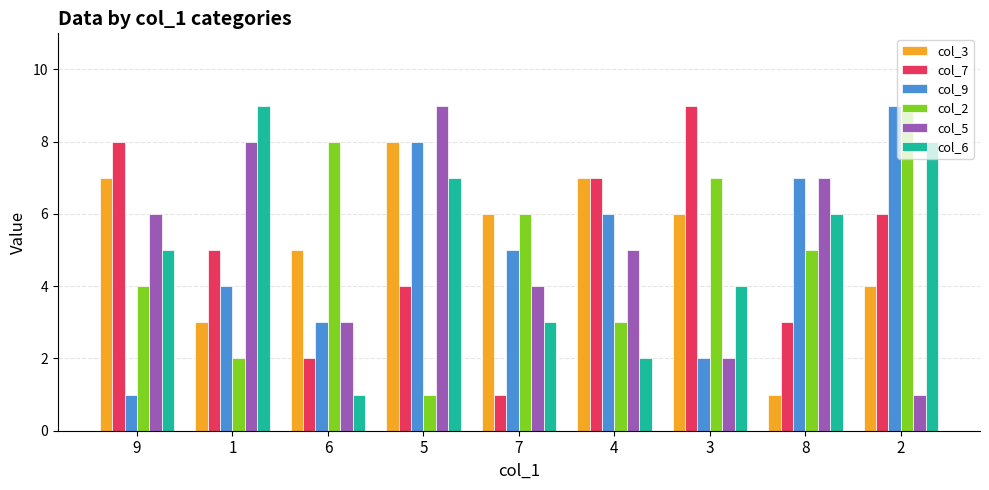

What is the maximum value shown in the chart?

9